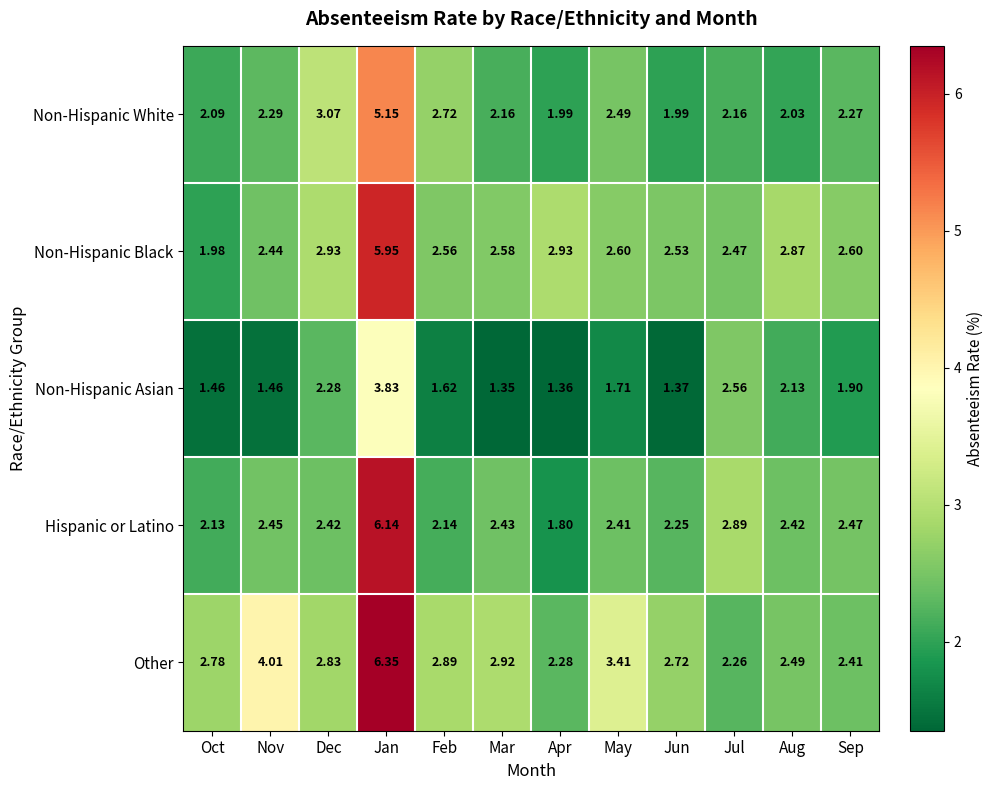

Which series changed the most between Oct and Feb?

Non-Hispanic White